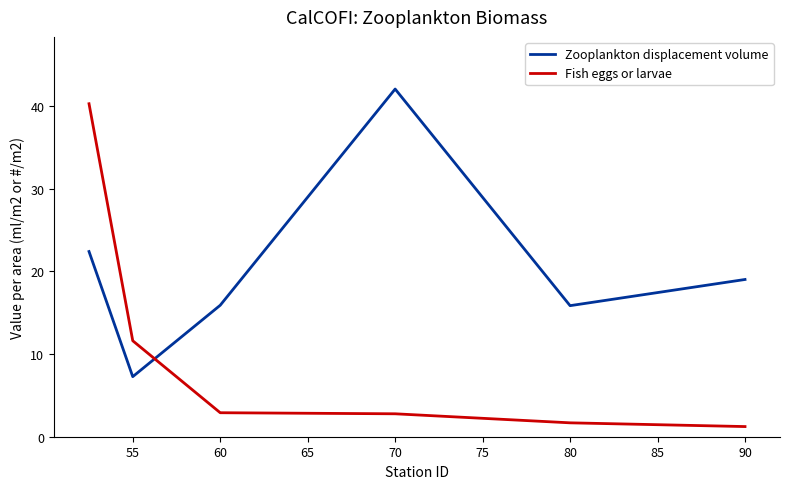

What is the maximum value shown in the chart?

42.0